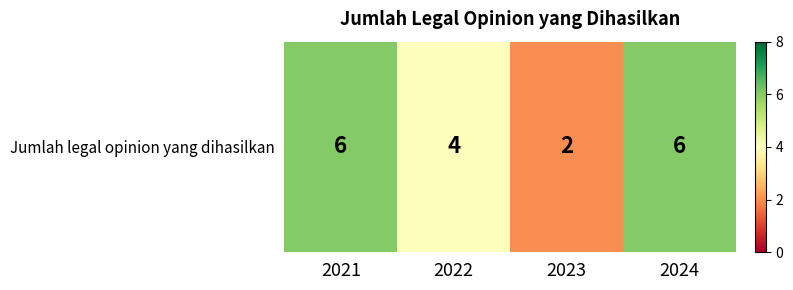

Rank the categories by value from highest to lowest.

2021, 2024, 2022, 2023